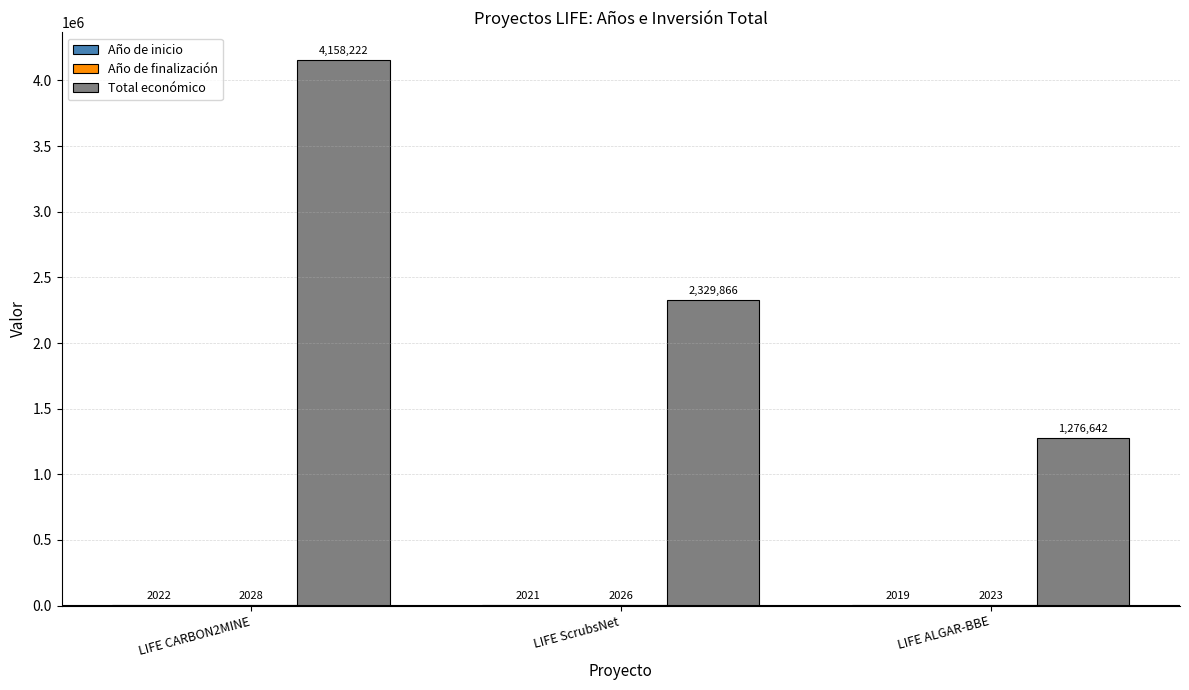

The Total económico series shows 5550729 at LIFE CARBON2MINE. True or false?

False